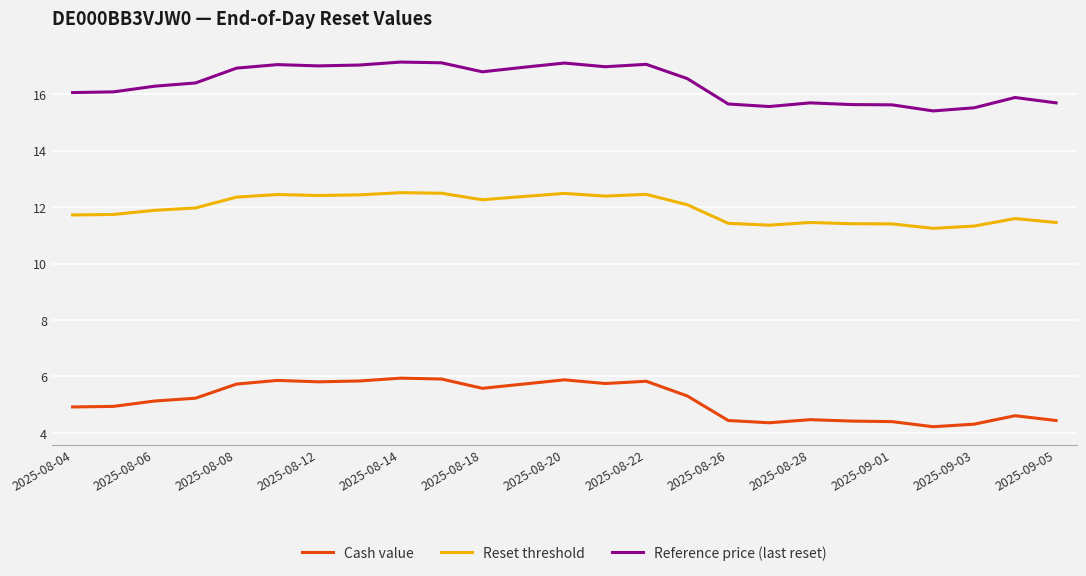

Which series has the largest total across all categories?

Reference price (last reset)